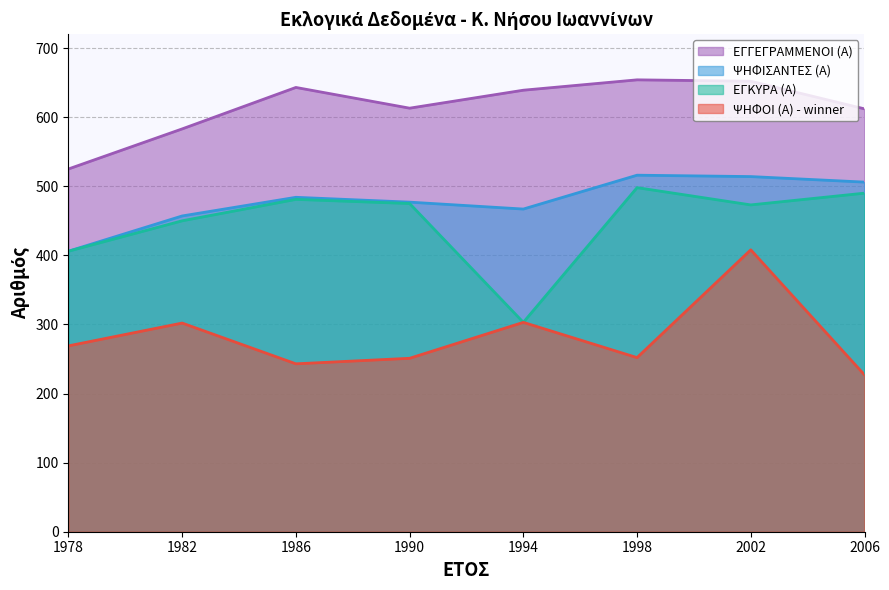

True or false: ΕΓΚΥΡΑ (Α) and ΕΓΓΕΓΡΑΜΜΕΝΟΙ (Α) intersect in this chart.

False